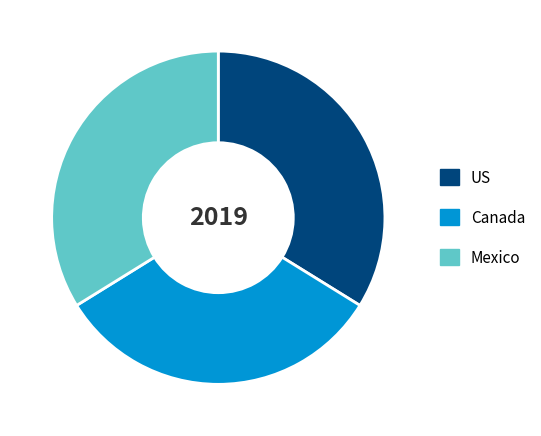

What is the smallest slice in the pie chart?

Canada